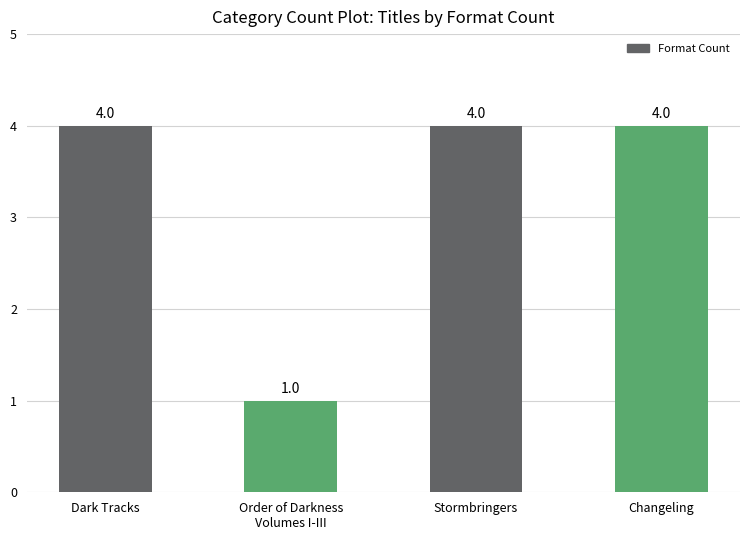

What is the sum of all values?

13